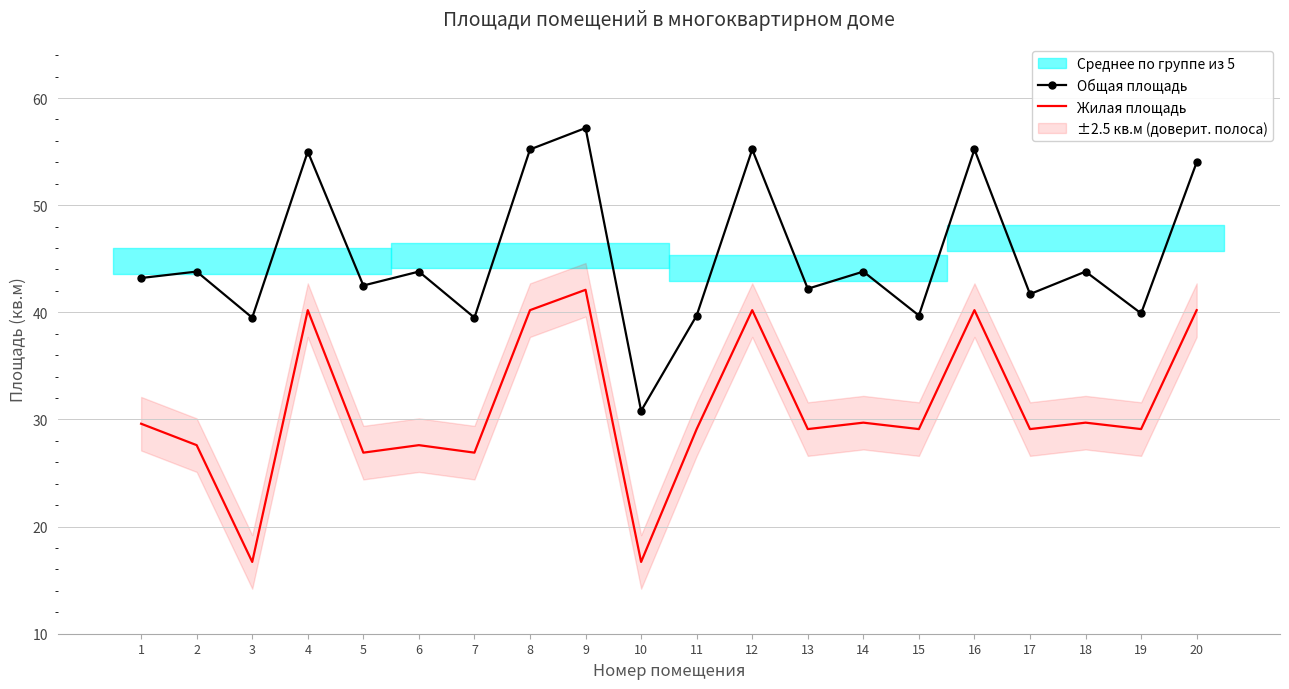

At how many categories does at least one series exceed 45?

6